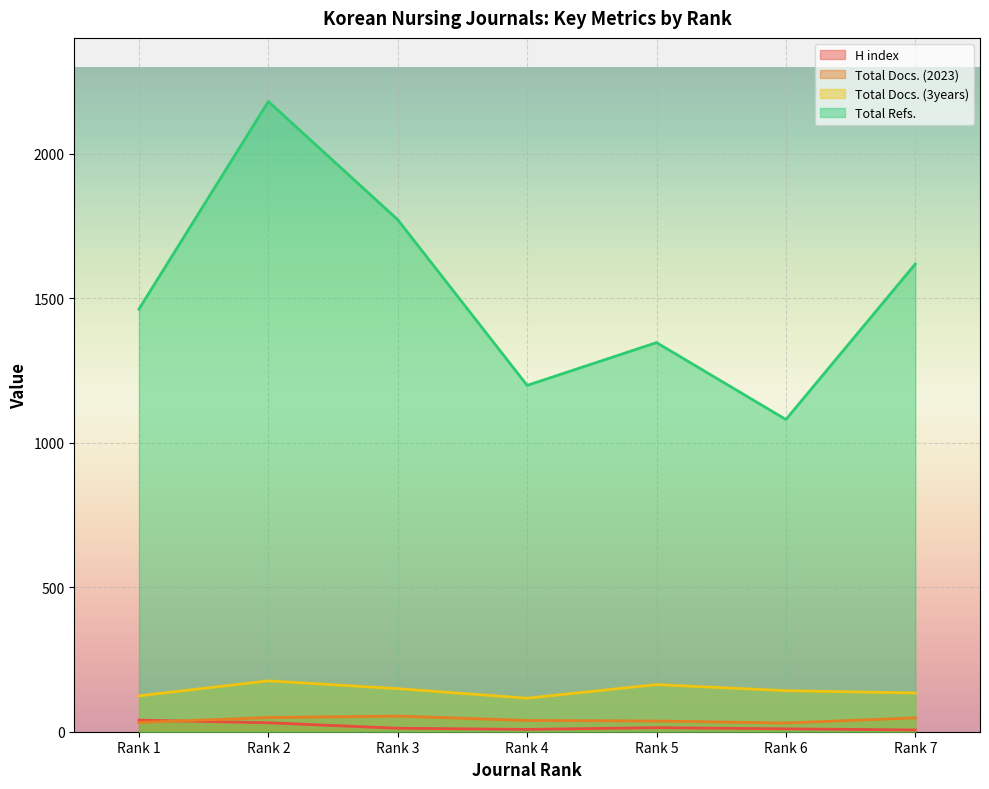

Which category has the highest value across all series?

Rank 2